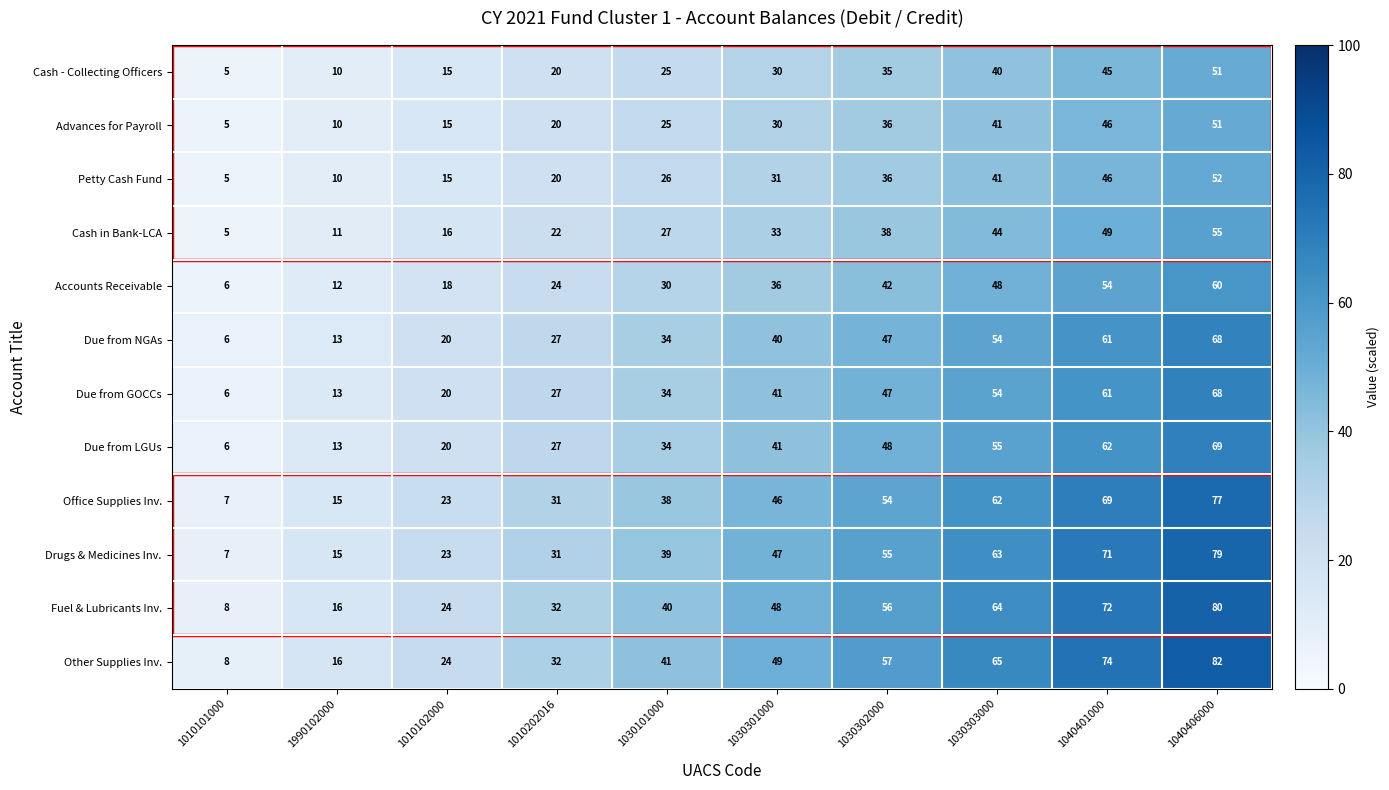

What is the smallest value displayed?

5